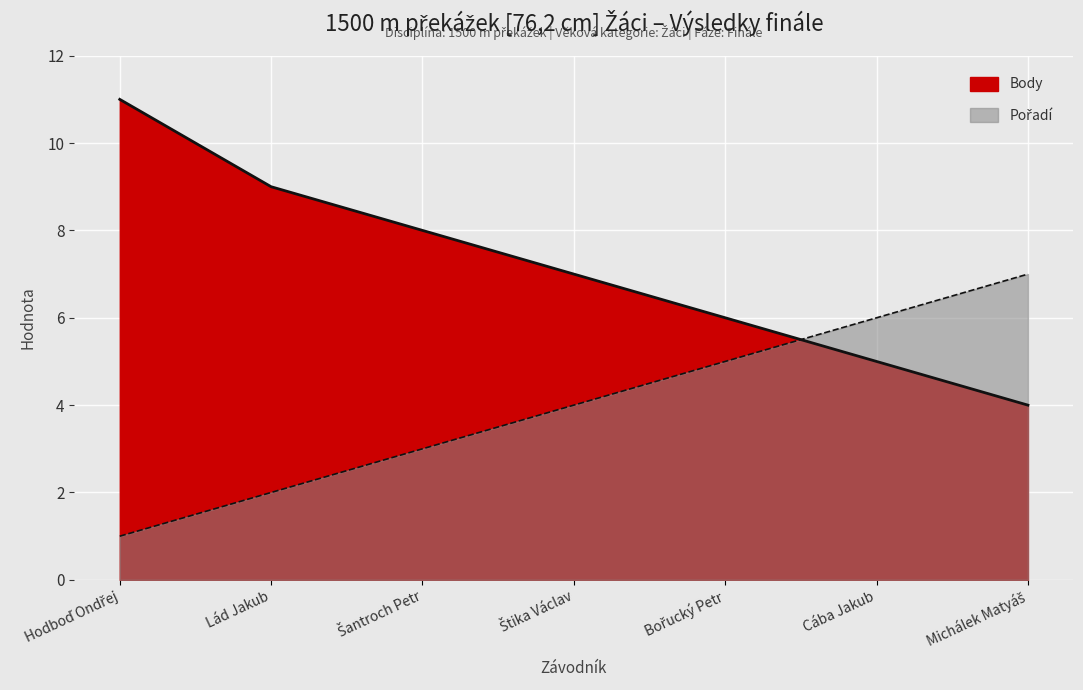

Which category has the highest value in the Body series?

Hodboď Ondřej